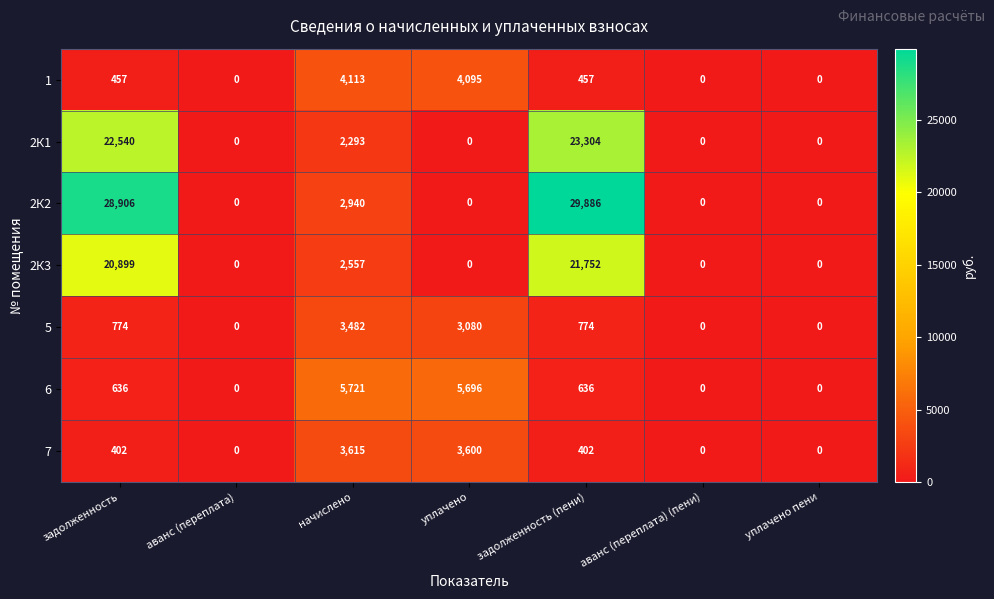

At which category does the chart reach its peak across all series?

задолженность (пени)